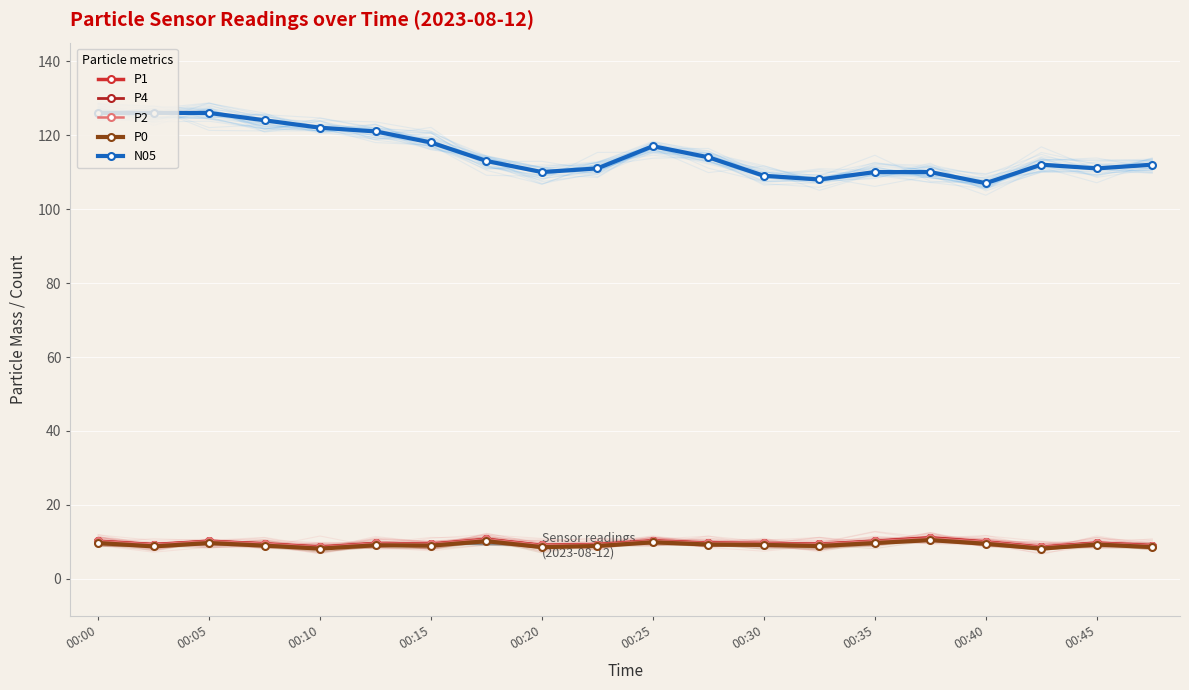

The P0 series shows 9.0 at 00:15. True or false?

True